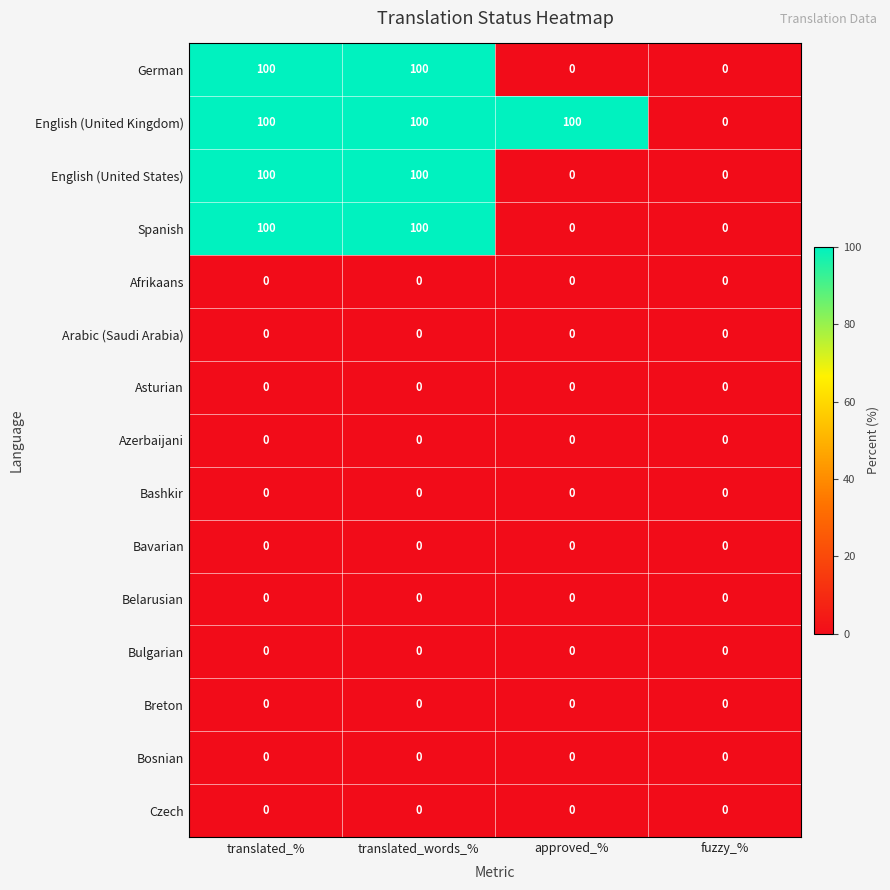

What is the spread (max minus min) of values at approved_%?

100